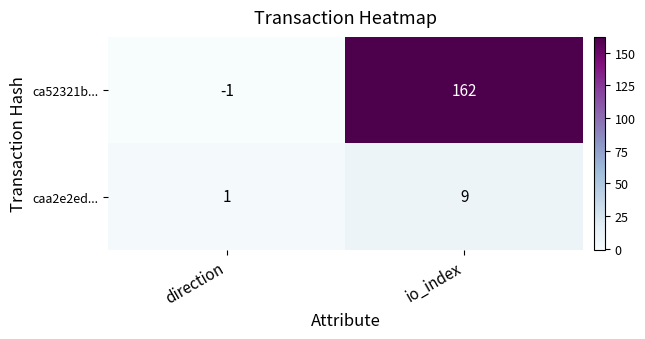

Which series changed the most between direction and io_index?

ca52321b...